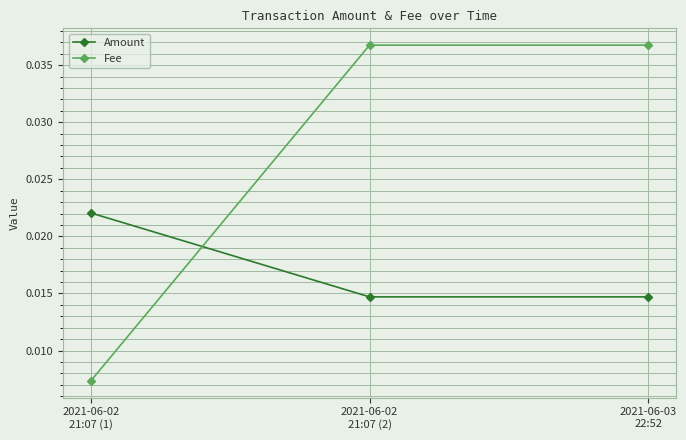

Count the number of data series in this chart.

2